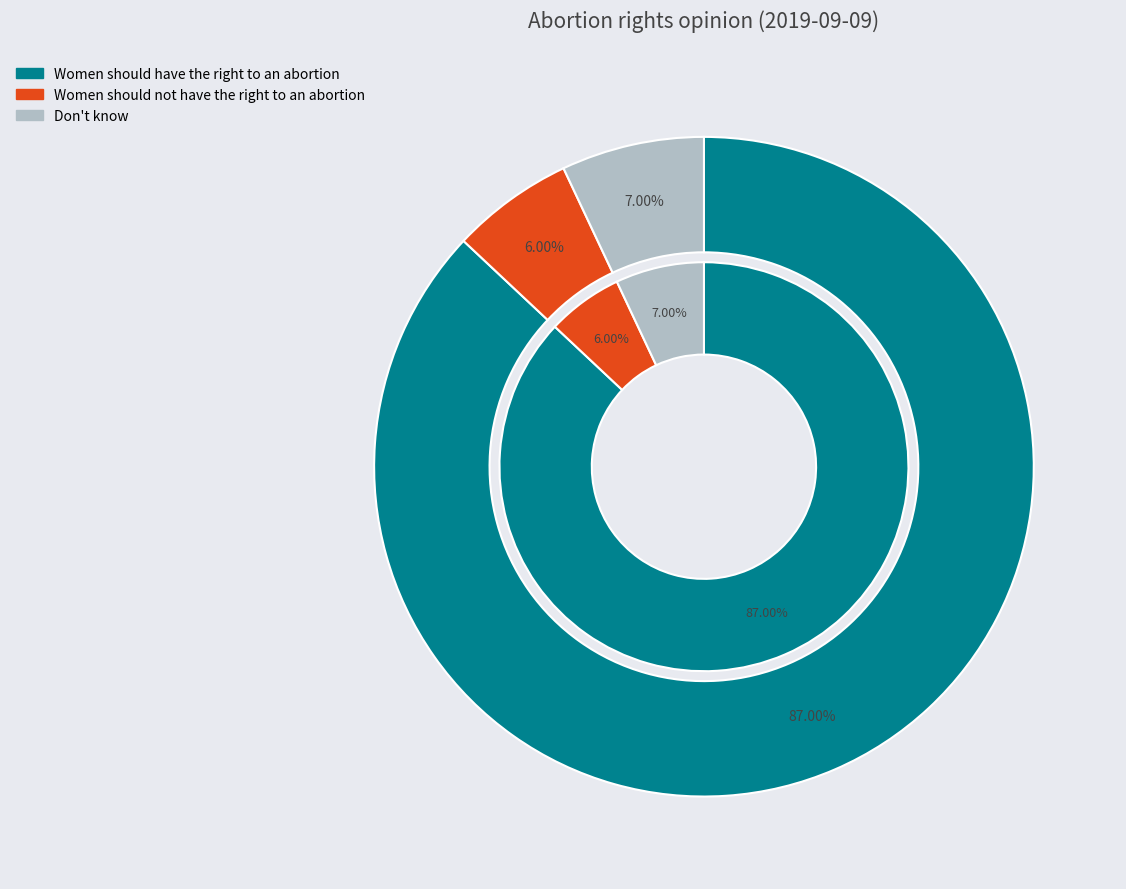

Count the number of slices in the pie.

3